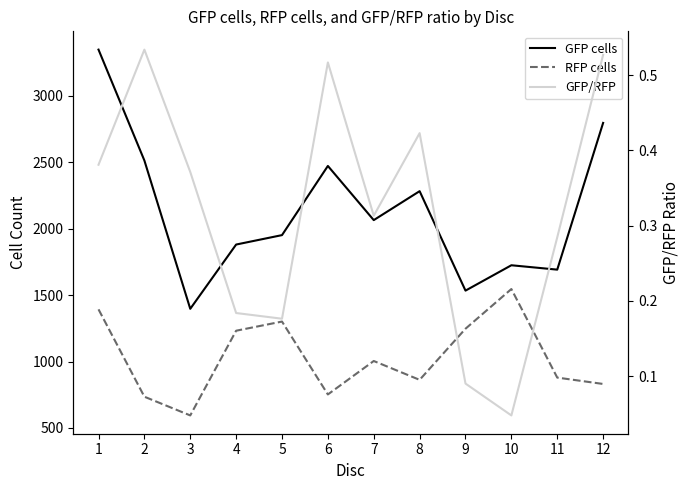

Count the number of data series in this chart.

3